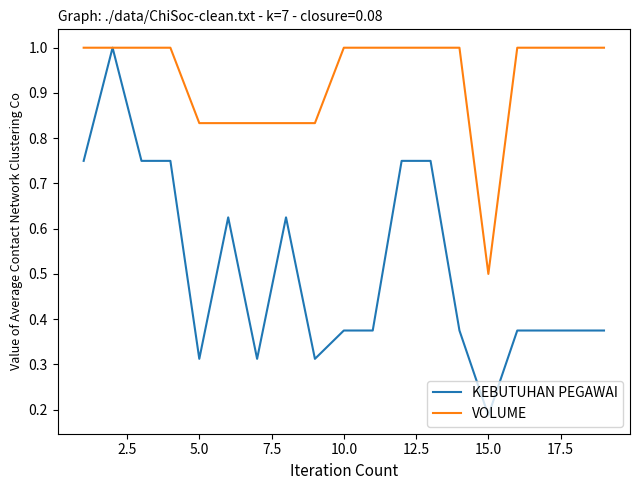

Which series has the largest total across all categories?

VOLUME